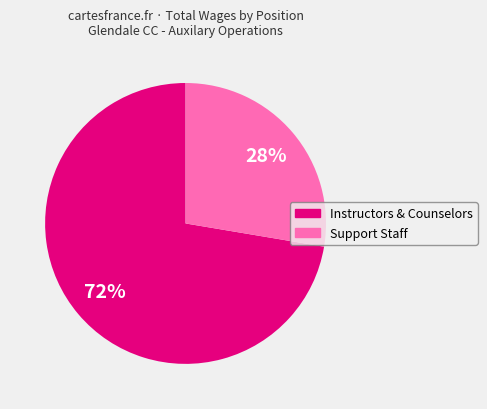

Is there a majority slice in this chart?

Yes